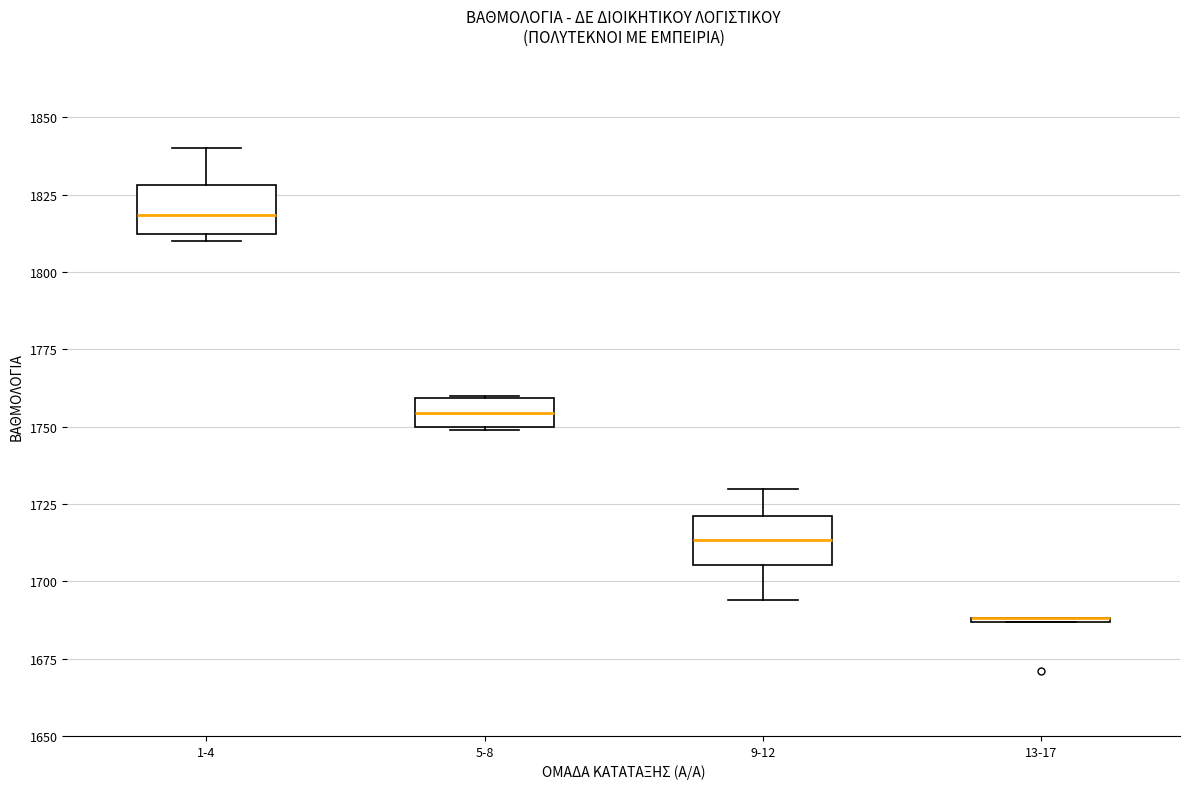

Reading left to right, read every box against the y-axis: the position of its median line, the range the box covers, and the ends of its whiskers. The values are not printed on the chart, so give them approximately, as read against the axis.

1-4: median 1820, box 1810 to 1830, whiskers 1810 (just below the box's lower edge) to 1840
5-8: median 1755, box 1750 to 1760, whiskers 1750 to 1760
9-12: median 1715, box 1705 to 1720, whiskers 1695 to 1730
13-17: box collapsed to a line at 1690, whiskers 1685 to 1690